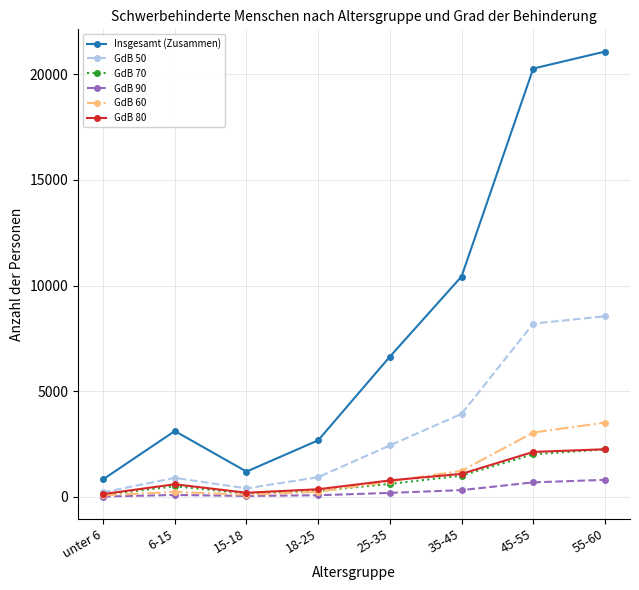

In GdB 70, how many points are lower than both neighbors (excluding endpoints)?

1